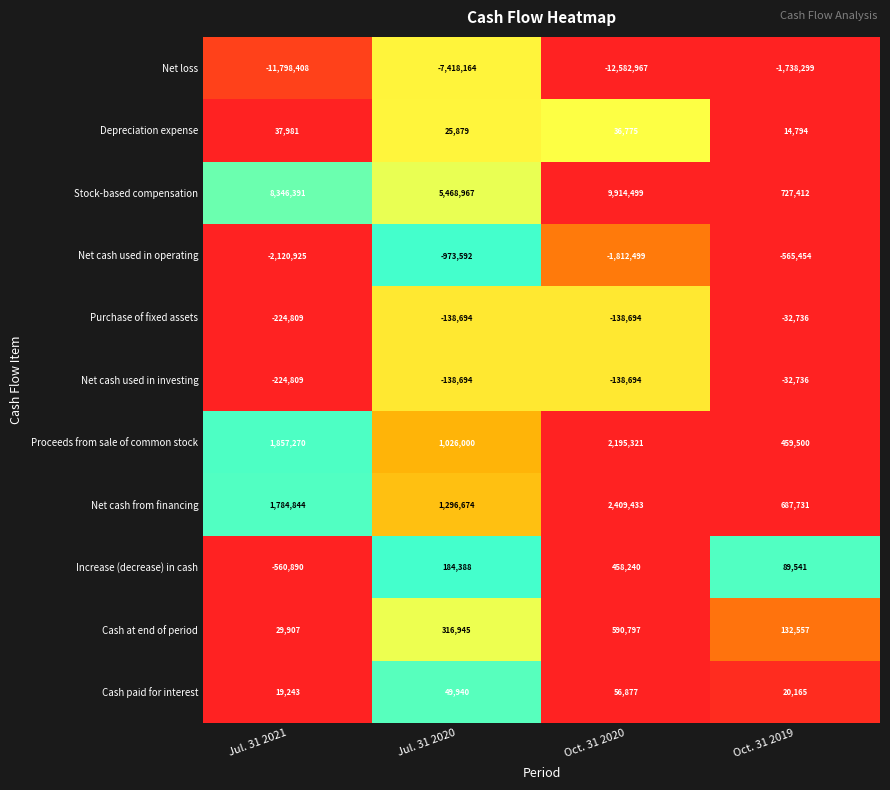

Is the value of Proceeds from sale of common stock at Oct. 31 2019 greater than the value of Net cash used in operating at Oct. 31 2020?

Yes